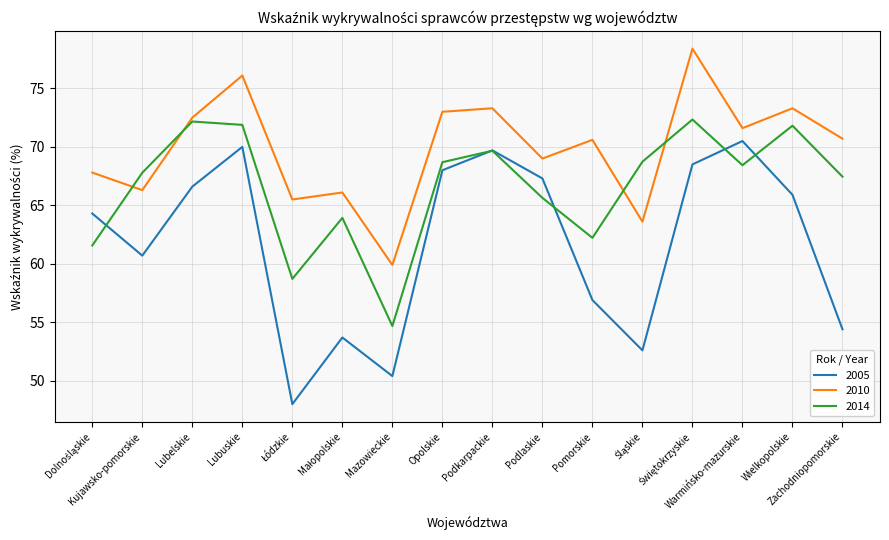

Rank the series by their maximum value, from highest to lowest.

2010, 2014, 2005